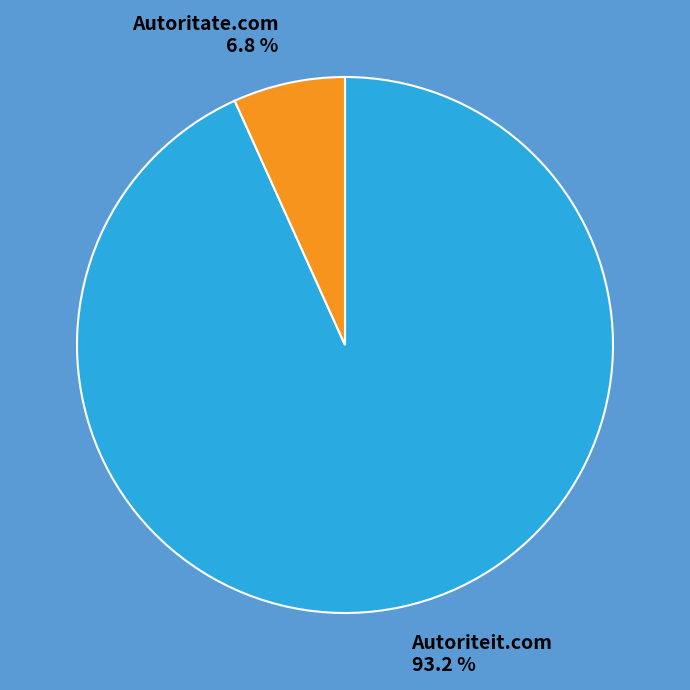

Is it true that Autoritate.com is 7% of the pie?

True